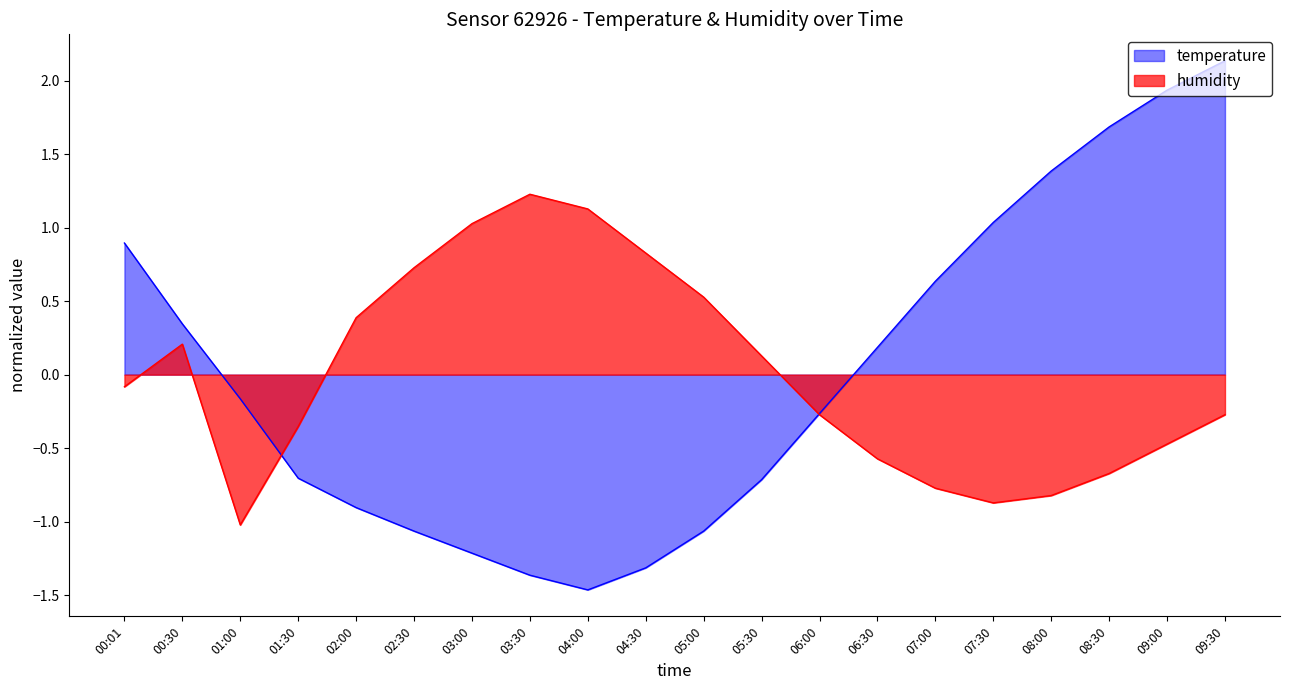

What is the difference between the maximum and second lowest values in the temperature series?

3.5